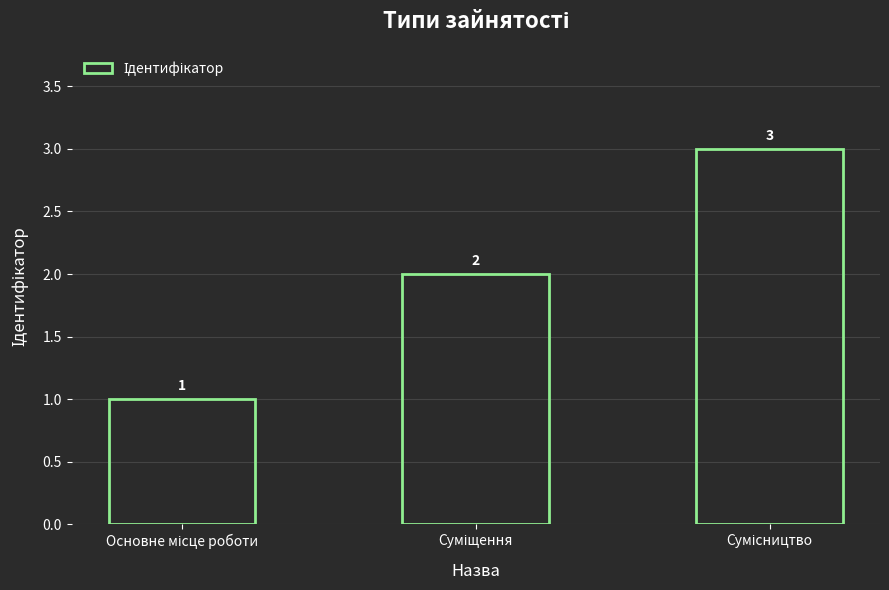

What is the greatest value displayed?

3